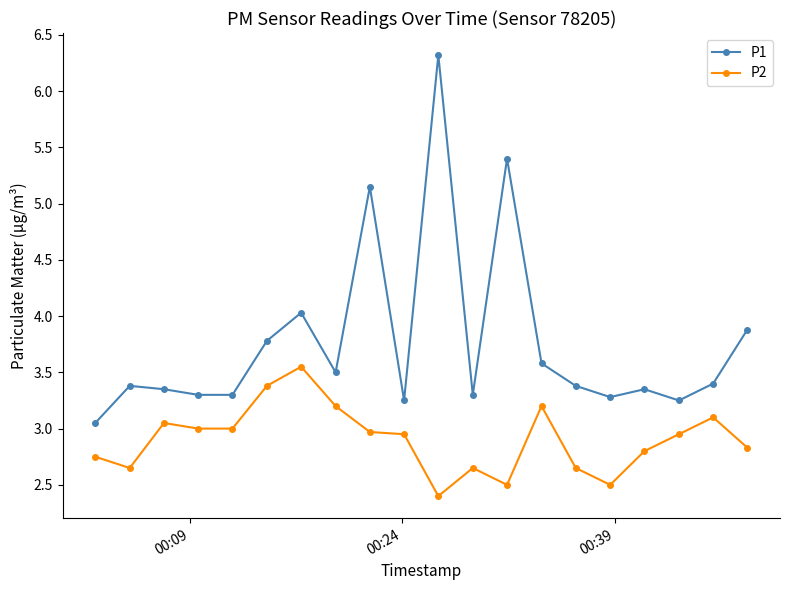

Is this an area chart (filled region under the line)?

No